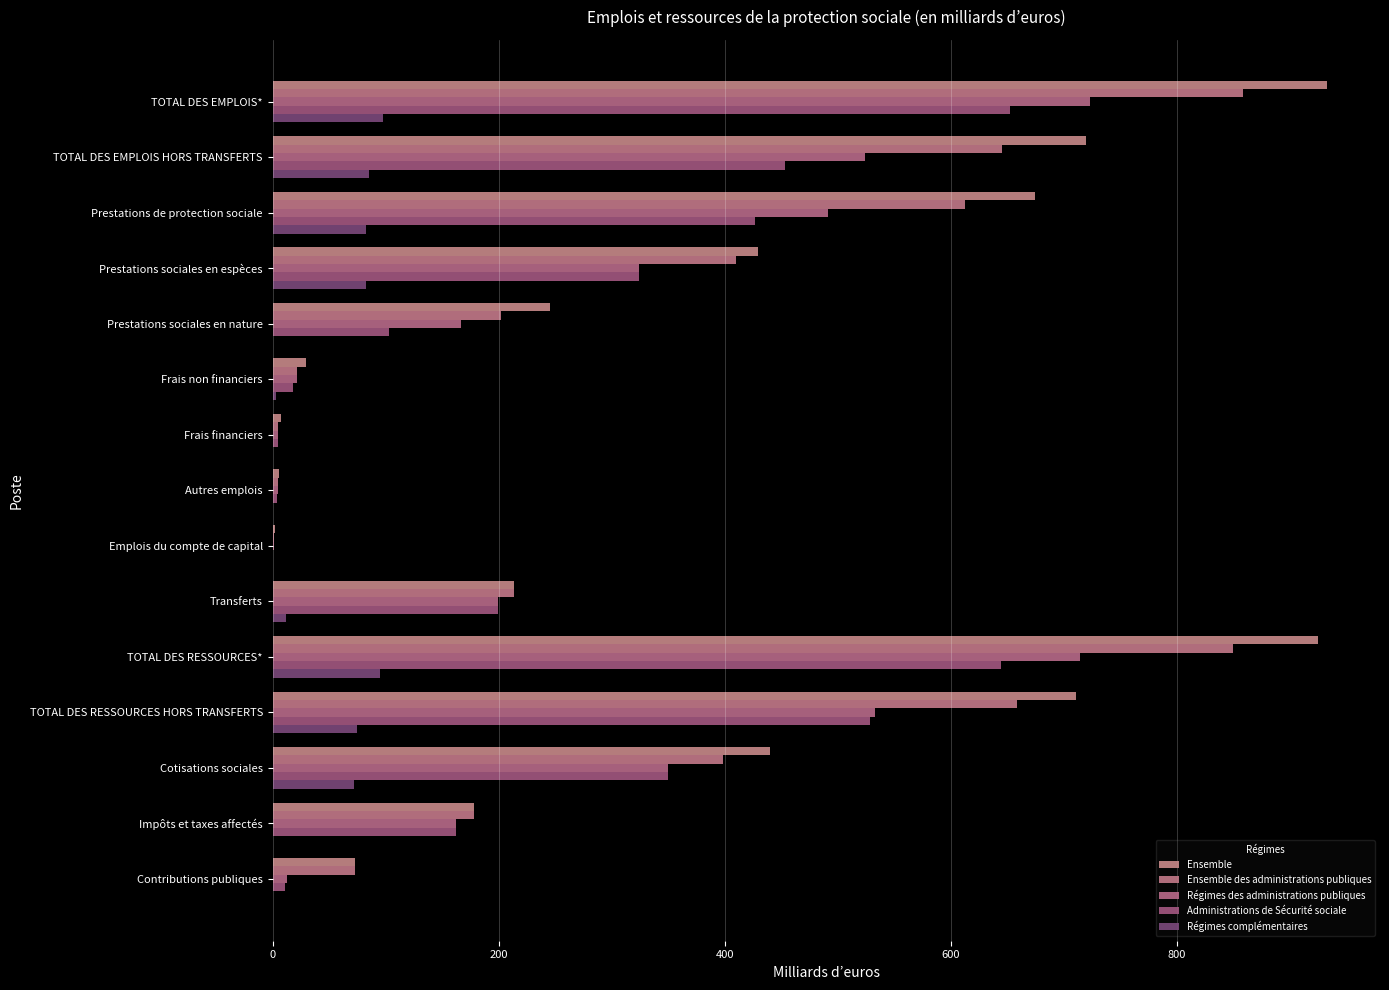

Reading left to right, what are all the values shown in this chart?

Ensemble: 933.2	719.3	675.0	429.4	245.7	29.2	7.5	5.6	2.0	213.9	925.1	711.1	440.1	178.2	72.5
Ensemble des administrations publiques: 858.9	645.3	612.7	410.3	202.4	21.7	5.0	4.3	1.6	213.5	850.2	658.3	398.8	178.2	72.5
Régimes des administrations publiques: 723.5	523.8	491.2	324.6	166.6	21.7	5.0	4.3	1.6	199.6	714.8	533.1	350.1	162.6	12.8
Administrations de Sécurité sociale: 652.6	453.1	426.8	323.9	103.0	17.6	4.4	3.6	0.7	199.4	644.9	528.9	349.4	162.6	11.1
Régimes complémentaires: 97.5	85.6	82.6	82.5	0.1	2.7	0.1	0.1	0.1	11.9	95.2	74.8	71.9	0.0	0.4